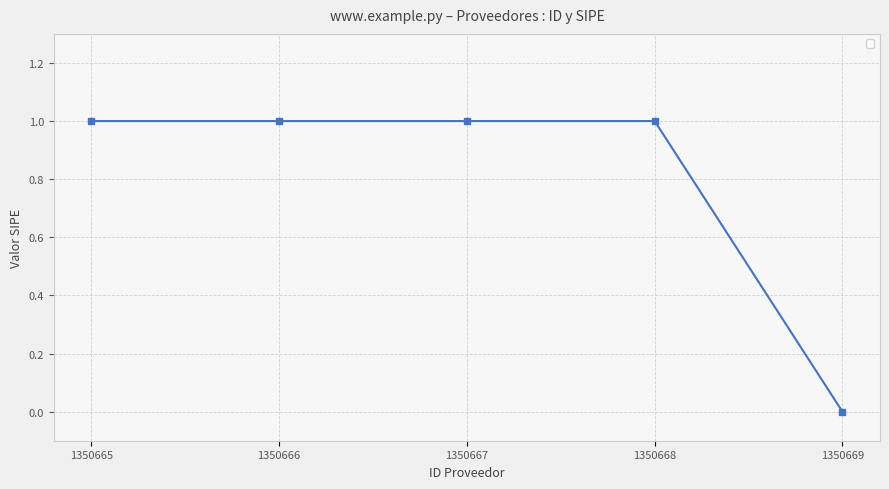

What is the greatest value displayed?

1